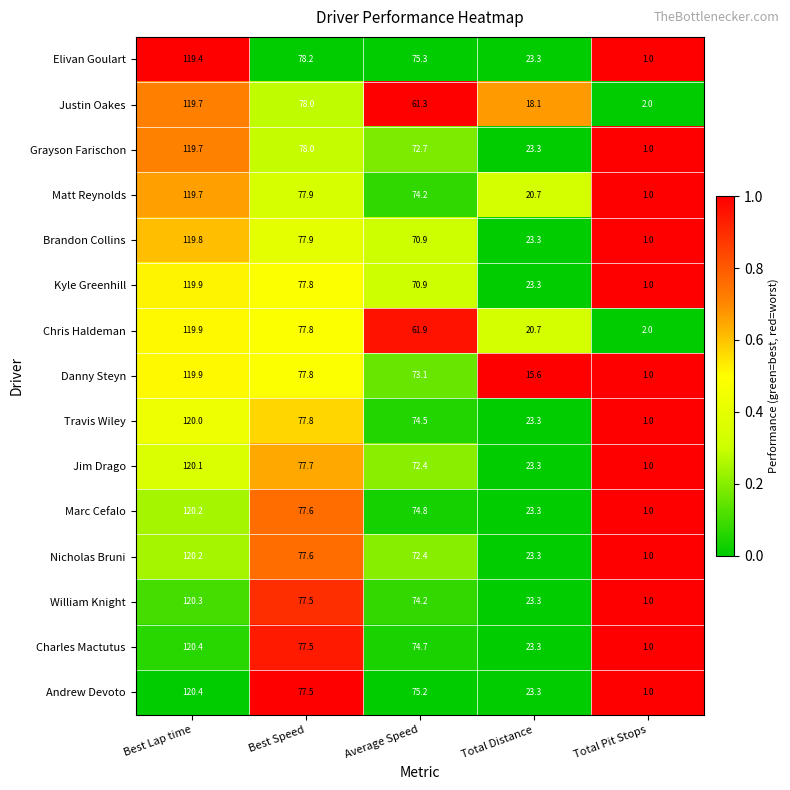

How many values in the Travis Wiley series exceed 74?

3